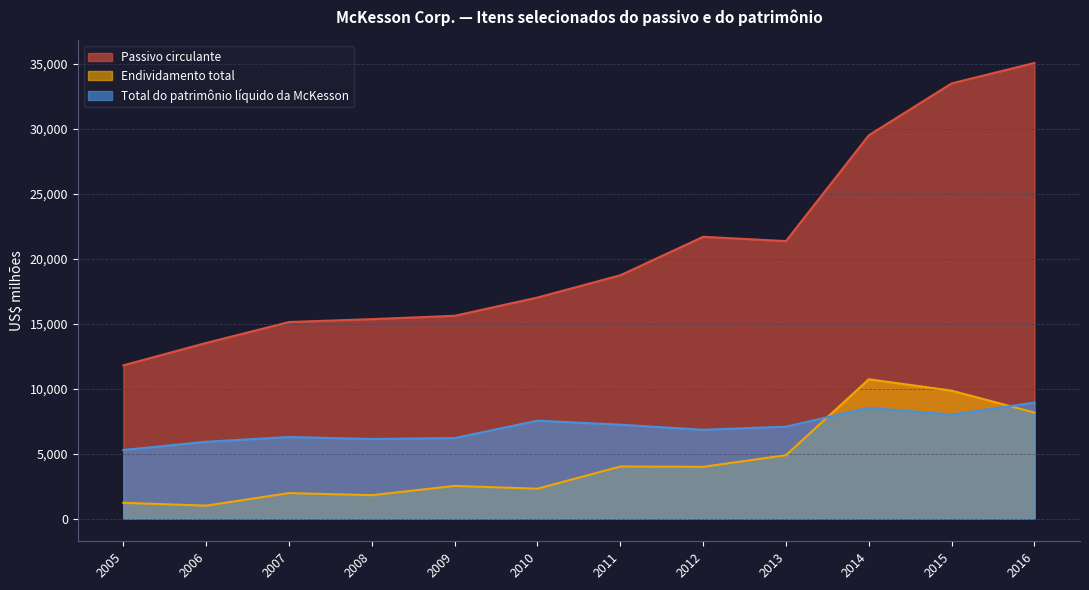

How many times do Endividamento total and Total do patrimônio líquido da McKesson cross each other?

2